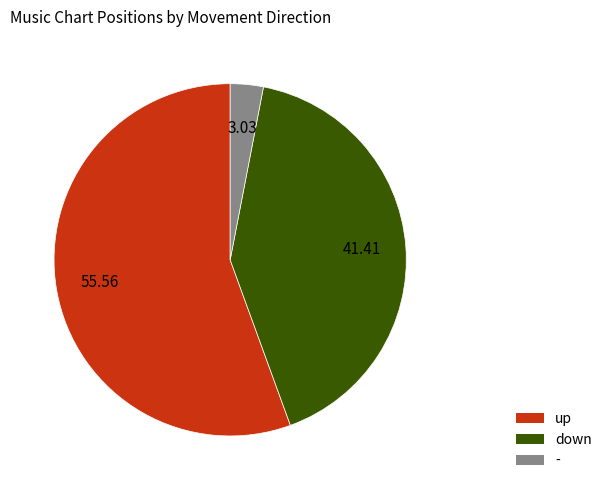

True or false: - accounts for 18% of the total.

False